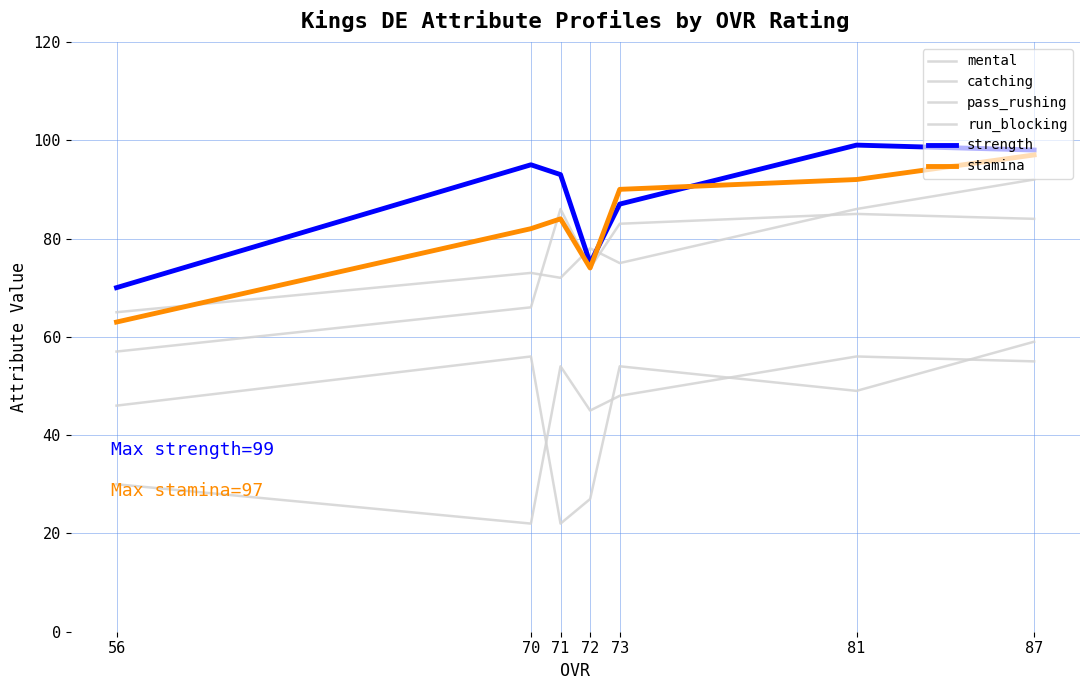

List the labels in order of strength value, largest first.

81, 87, 70, 71, 73, 72, 56